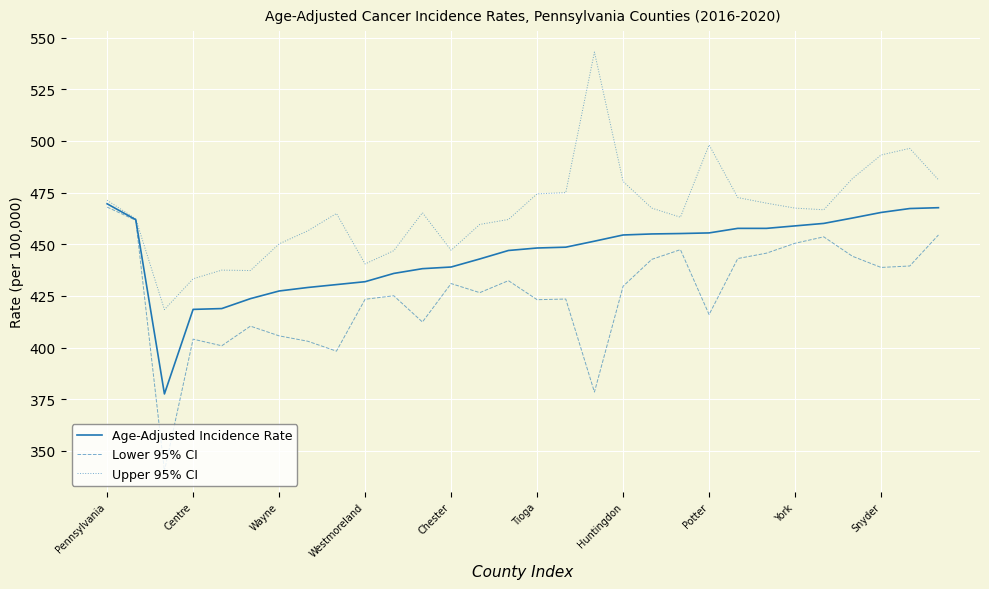

Which series has the largest total across all categories?

Upper 95% CI